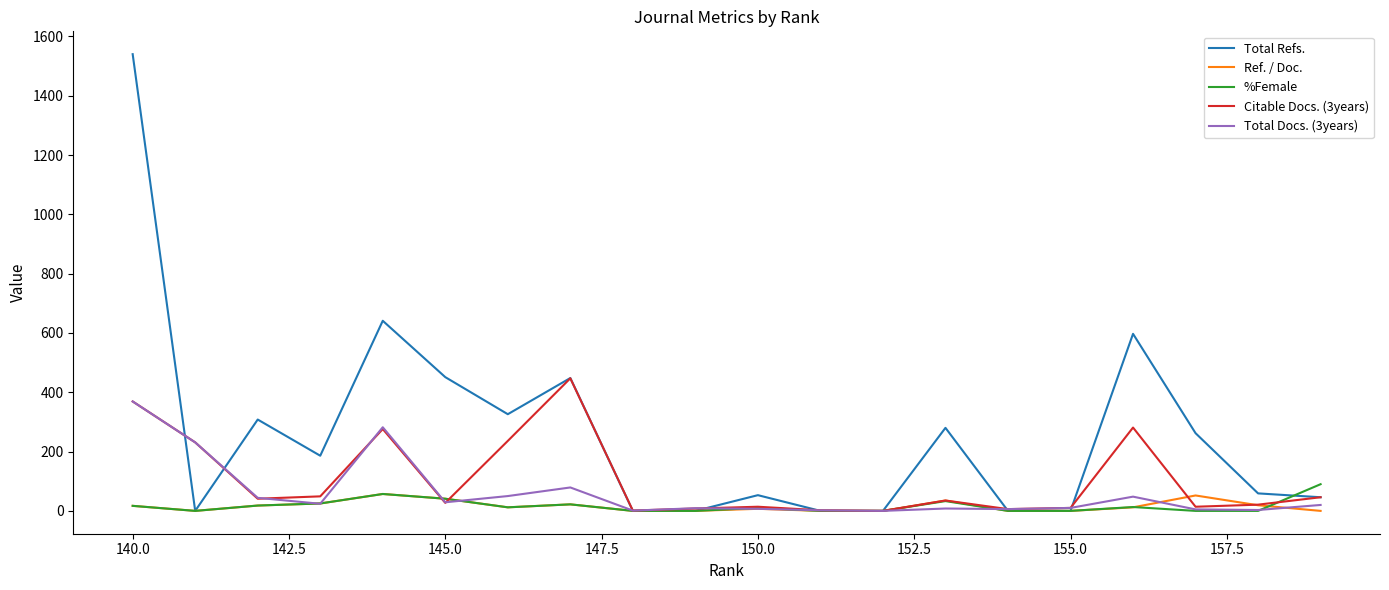

True or false: Total Docs. (3years) has a value of 29 at 145.0.

True